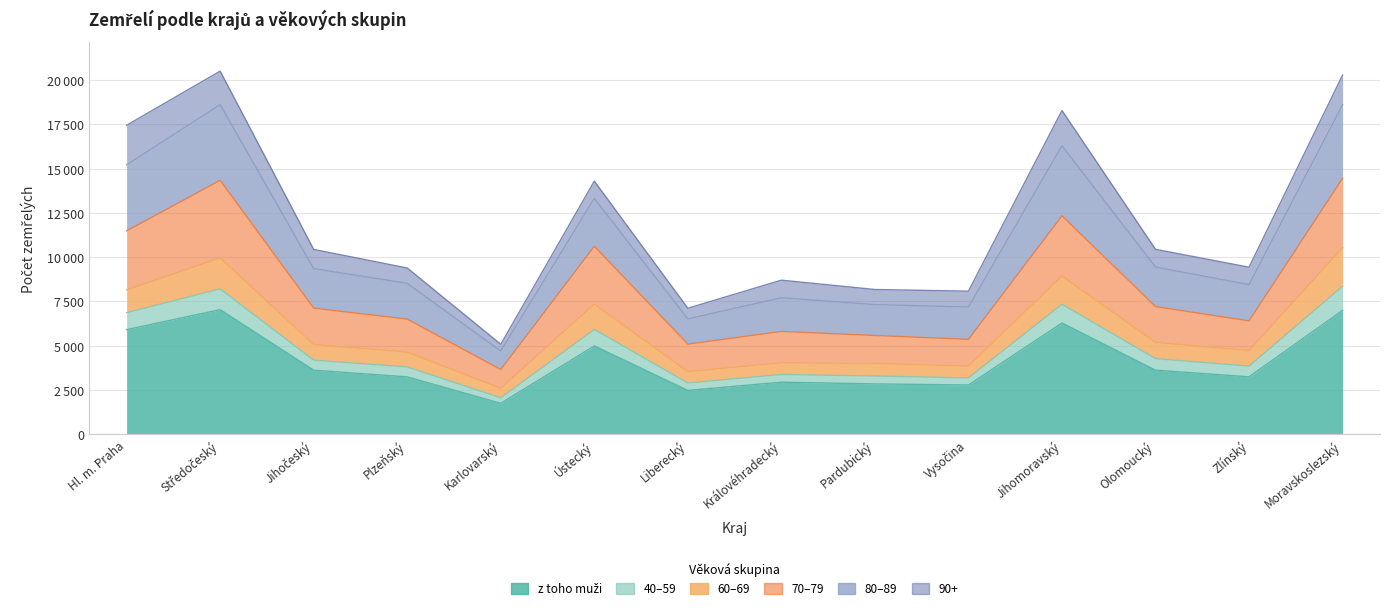

At which category does the chart reach its minimum across all series?

Karlovarský